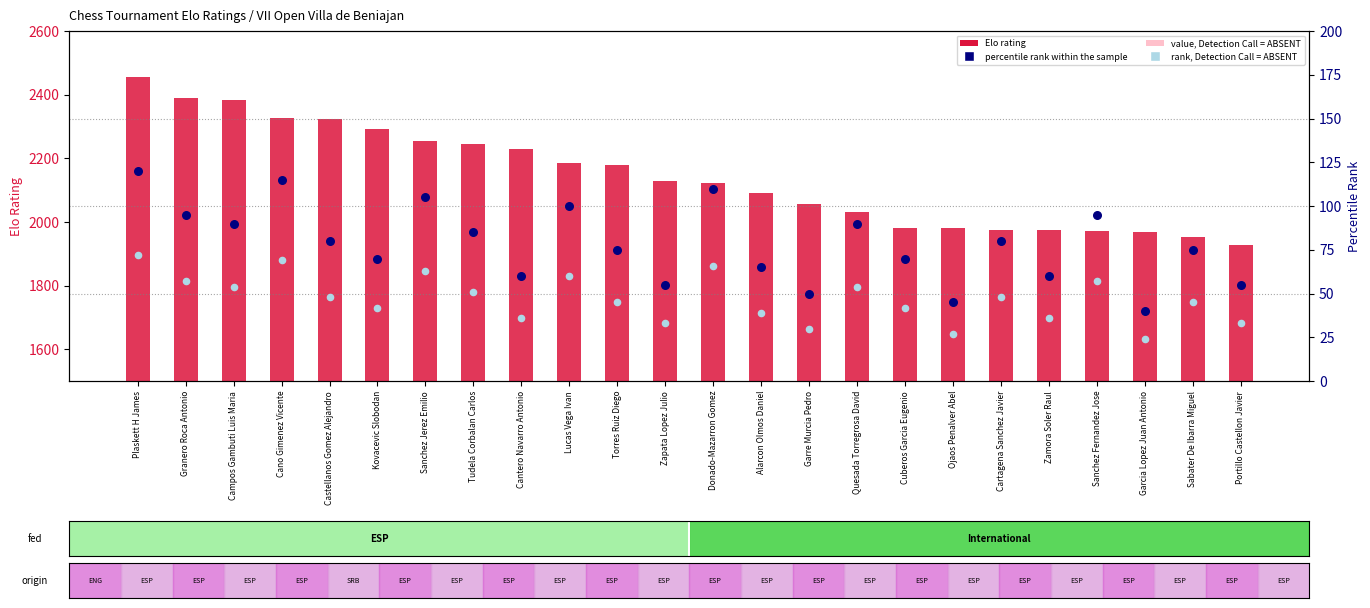

At which category is the sum across all series the highest?

Plaskett H James